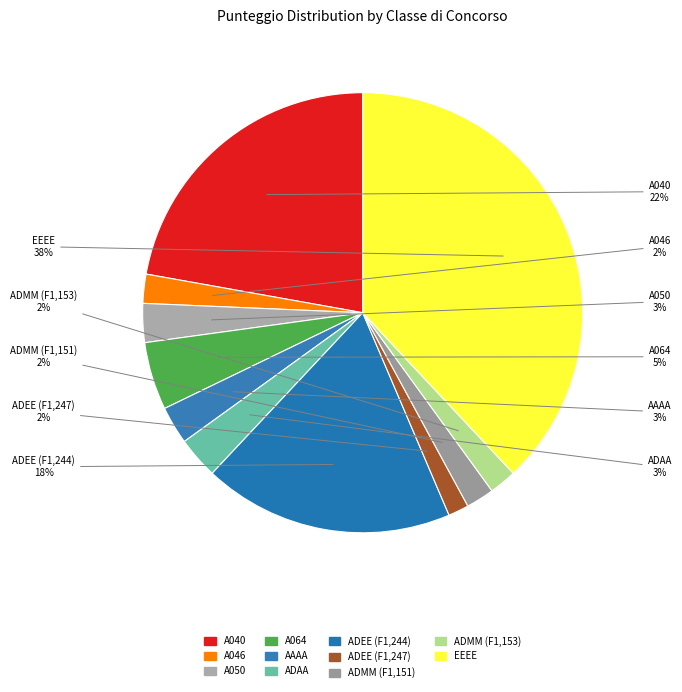

Count the number of slices in the pie.

11